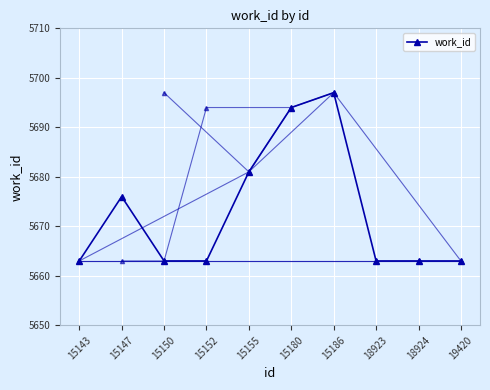

True or false: the data shows 5663 at 15150.

True